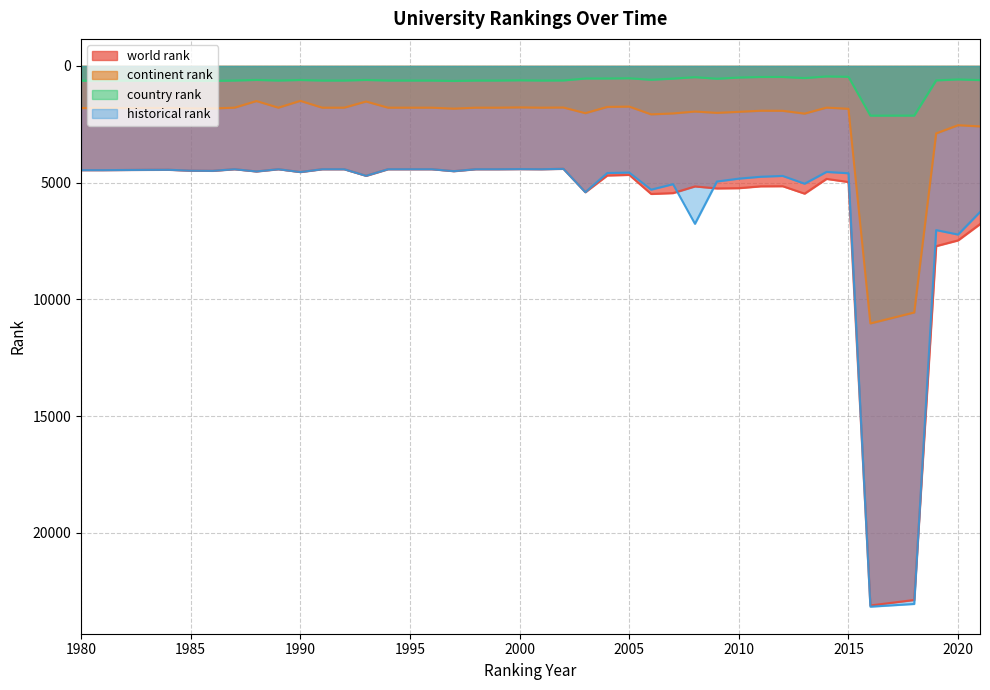

How many intersections are there between historical rank and world rank?

4